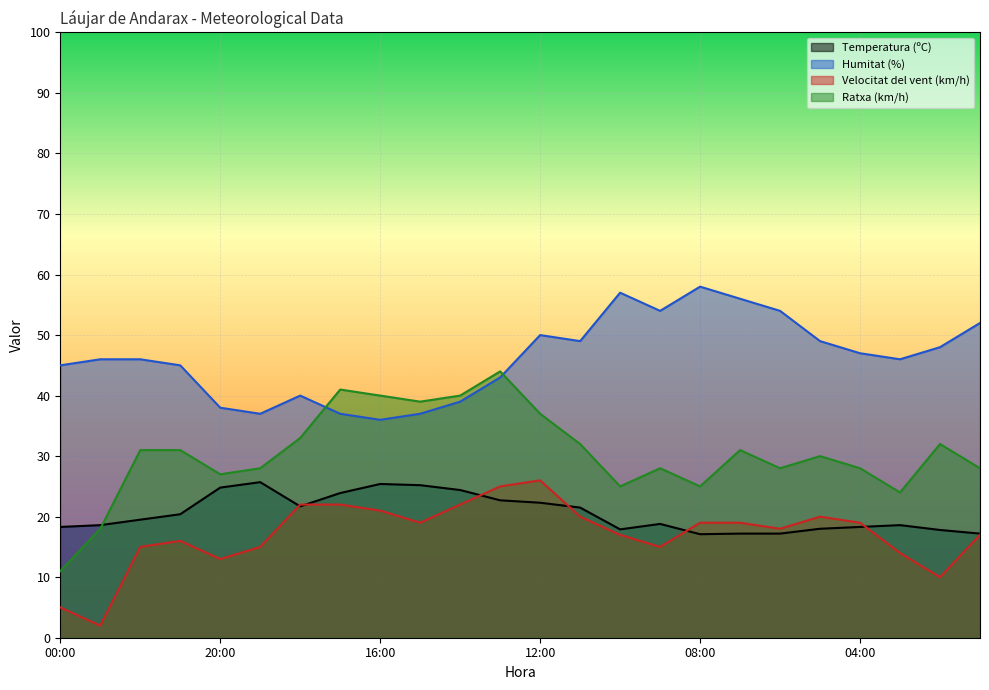

What is the sum of all Ratxa (km/h) values?

731.0